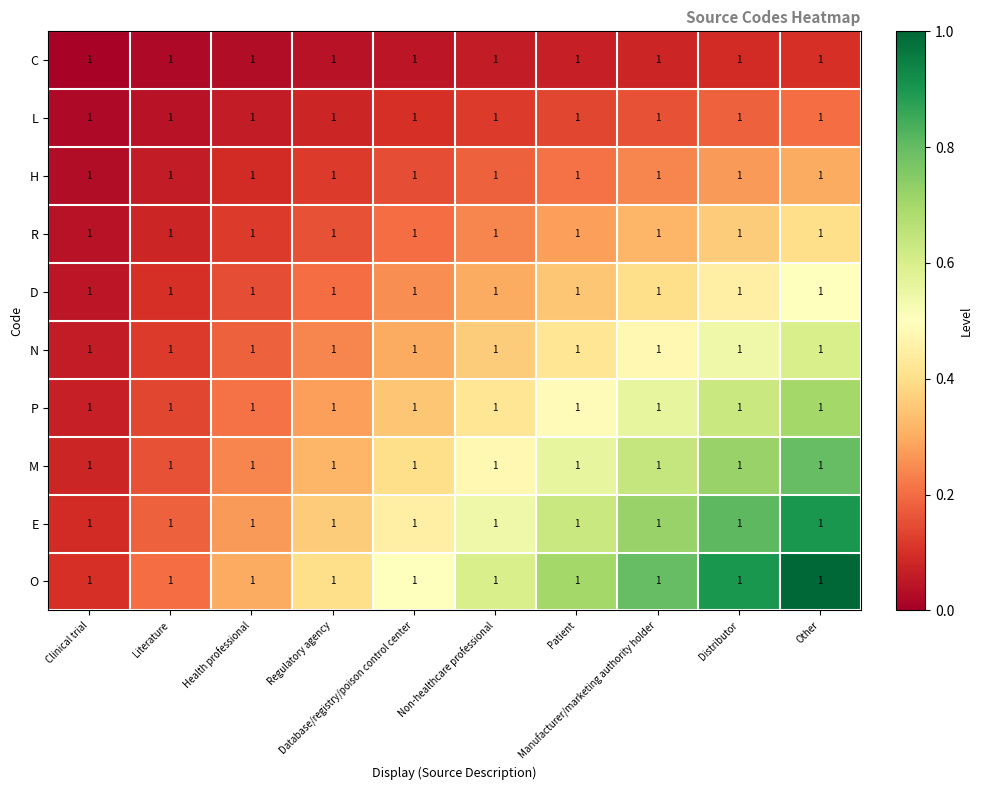

Rank the categories by E value from lowest to highest.

Clinical trial, Literature, Health professional, Regulatory agency, Database/registry/poison control center, Non-healthcare professional, Patient, Manufacturer/marketing authority holder, Distributor, Other